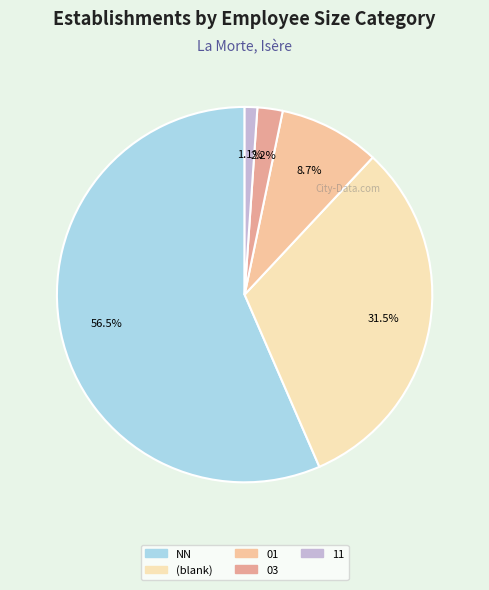

Count the number of slices in the pie.

5